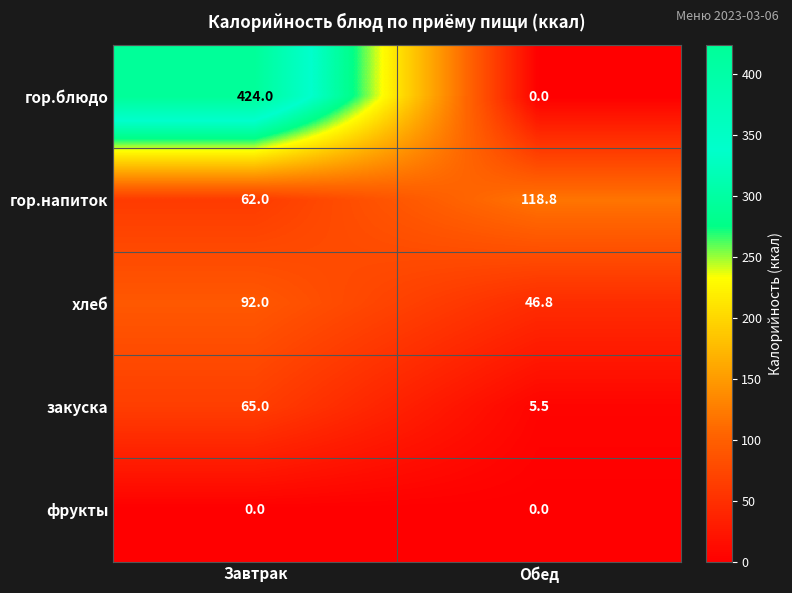

Which category has the highest value across all series?

Завтрак